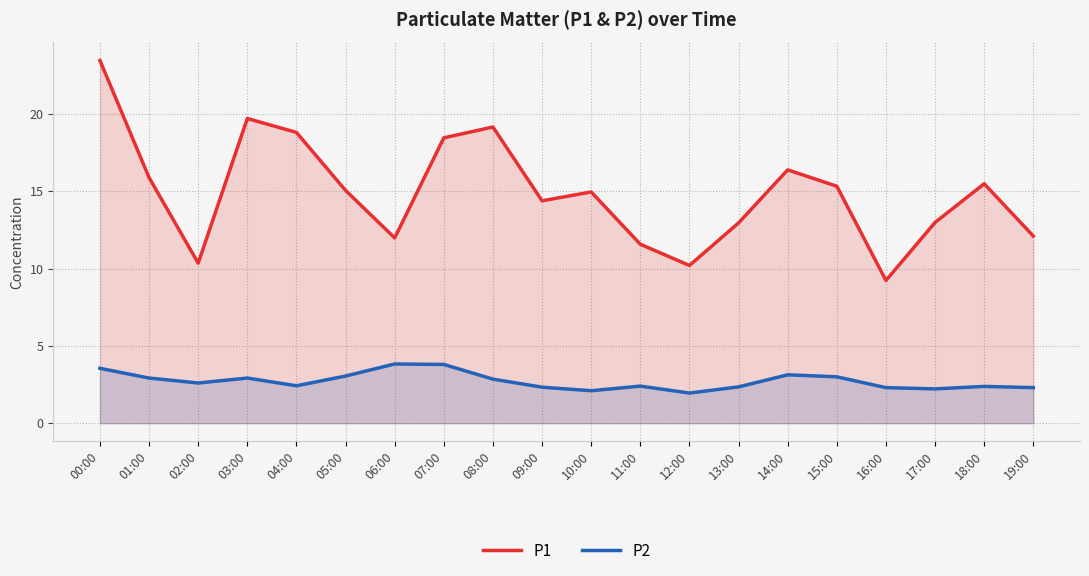

What is the sum of the P1 values at 06:00 and 04:00?

30.8